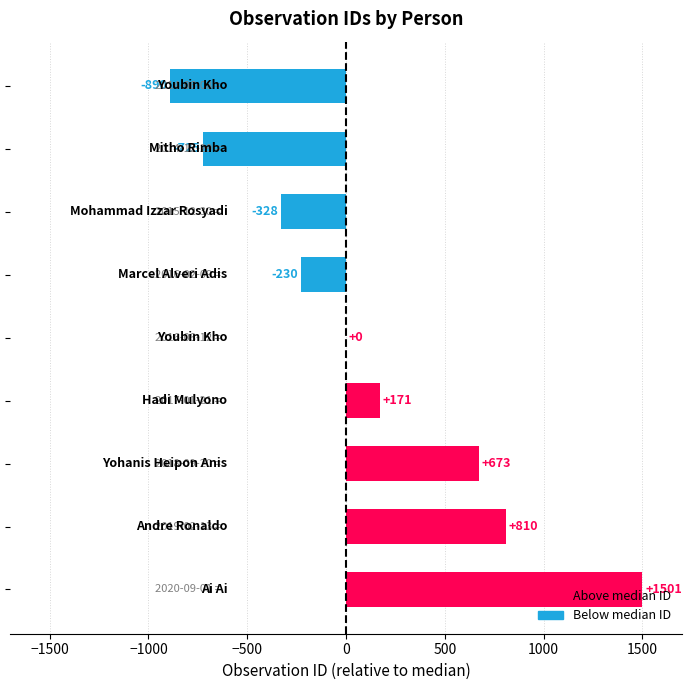

What is the maximum value shown in the chart?

1501